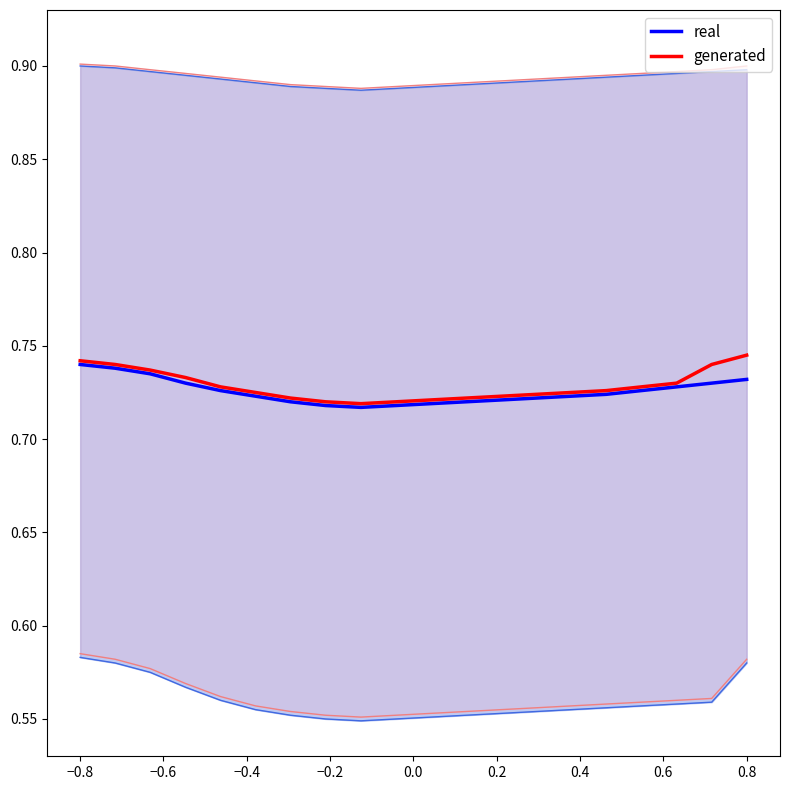

What is the value of the generated point at the 7th from the left?

0.7